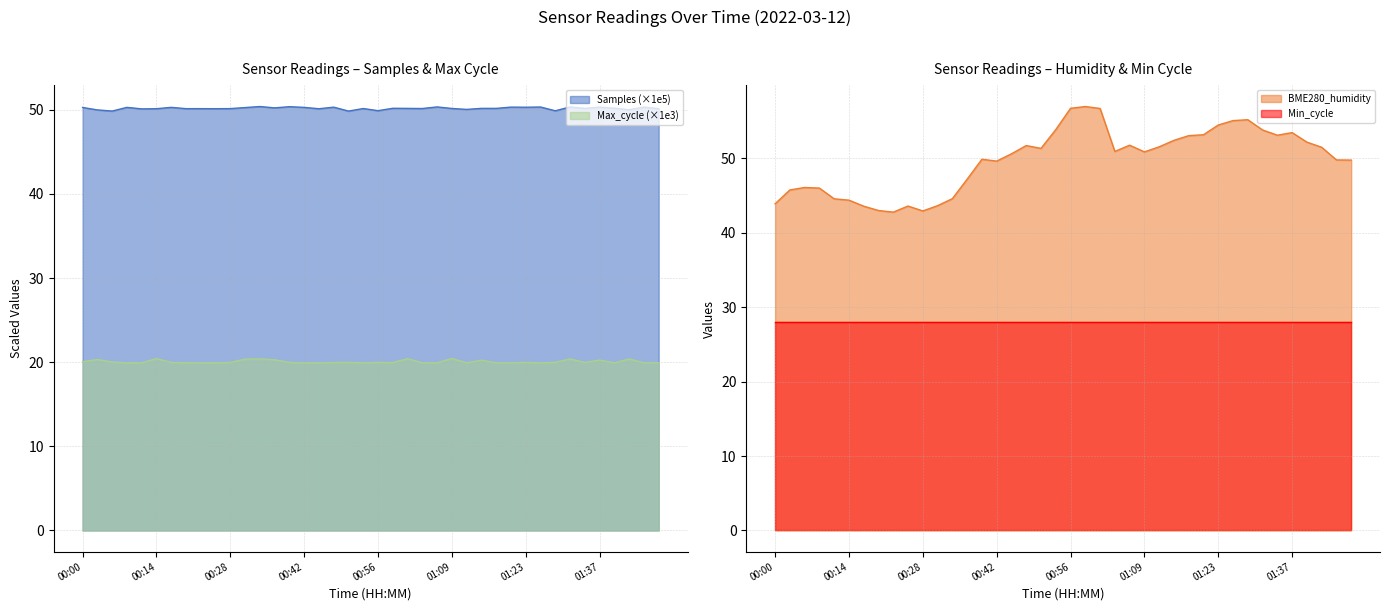

True or false: Samples (×1e5) has a value of 50.3 at 01:37.

True